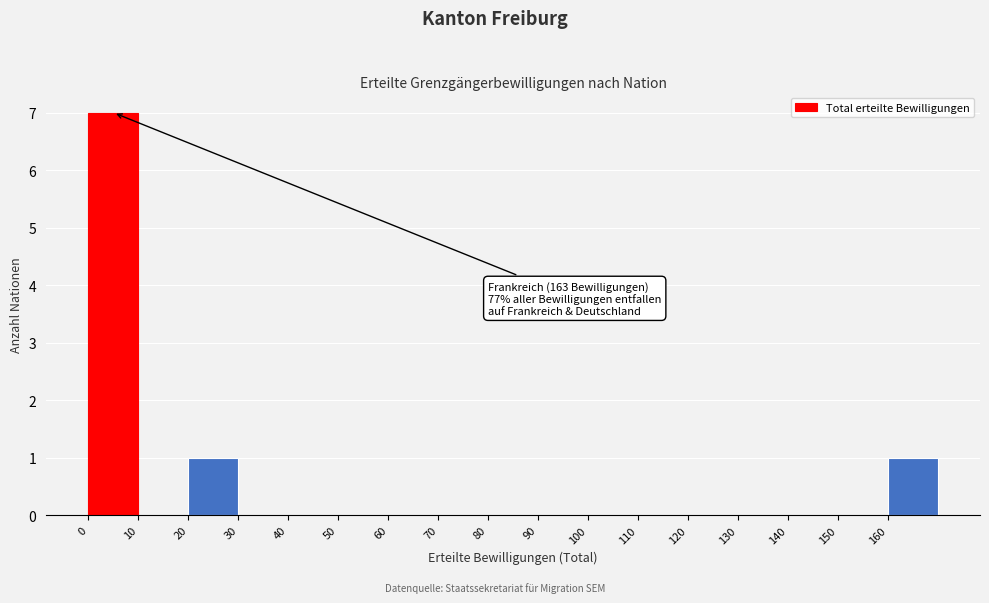

Over which range of the x-axis is the bar tallest?

0 to 10